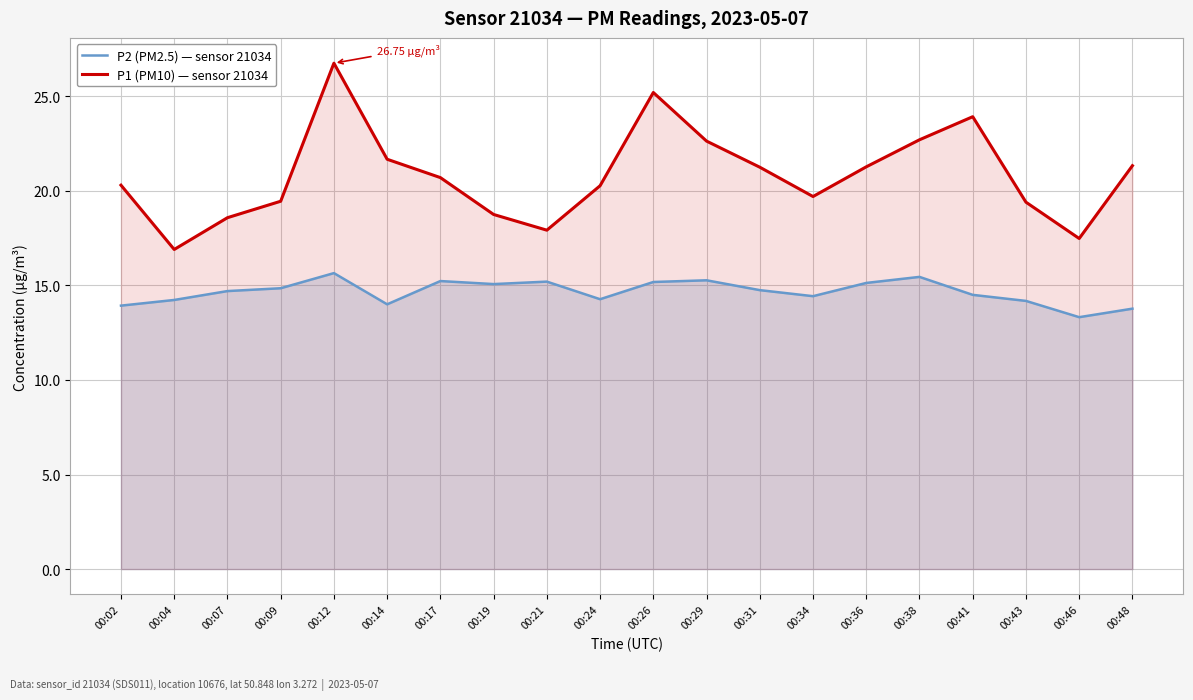

What is the minimum value for P1 (PM10) — sensor 21034?

16.9